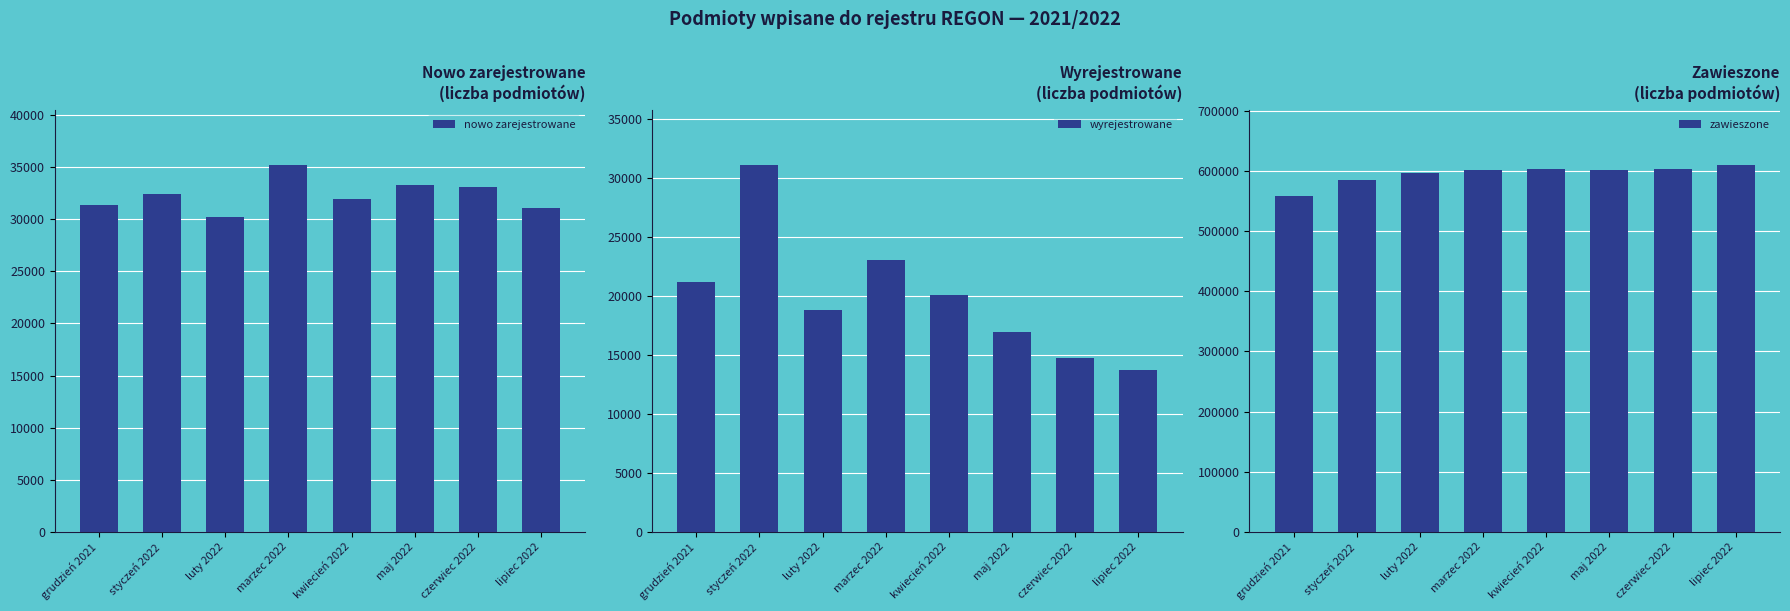

Reading left to right, what are all the values shown in this chart?

nowo zarejestrowane: 31412	32456	30229	35250	31953	33263	33131	31051
wyrejestrowane: 21184	31099	18748	23039	20024	16892	14701	13683
zawieszone: 558720	585777	596334	602429	603124	601502	602899	610778